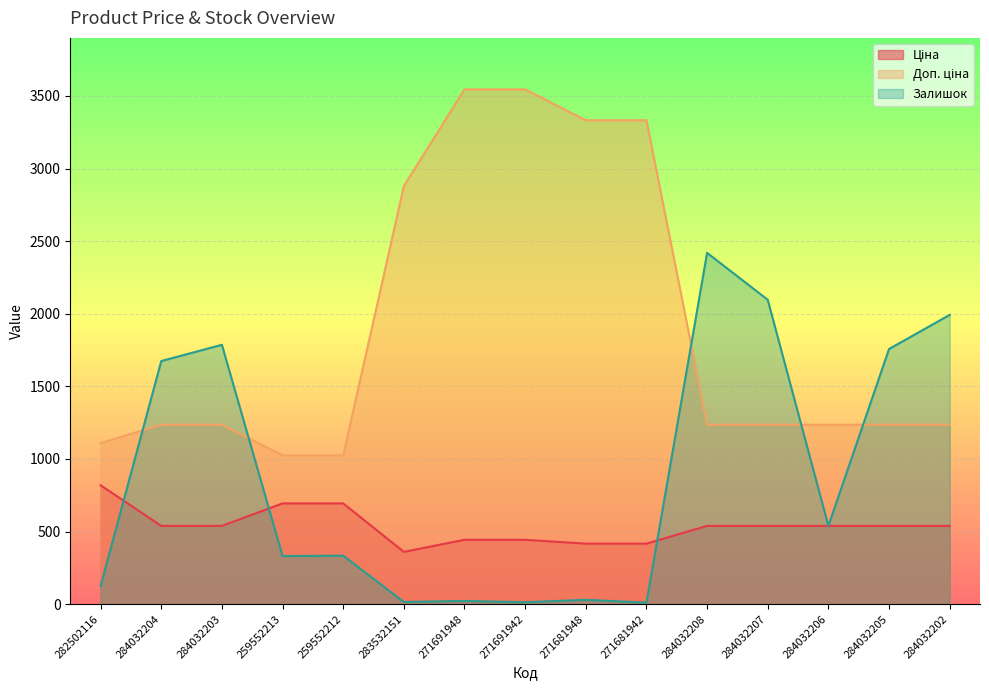

True or false: Ціна has a value of 745.6 at 271691942.

False